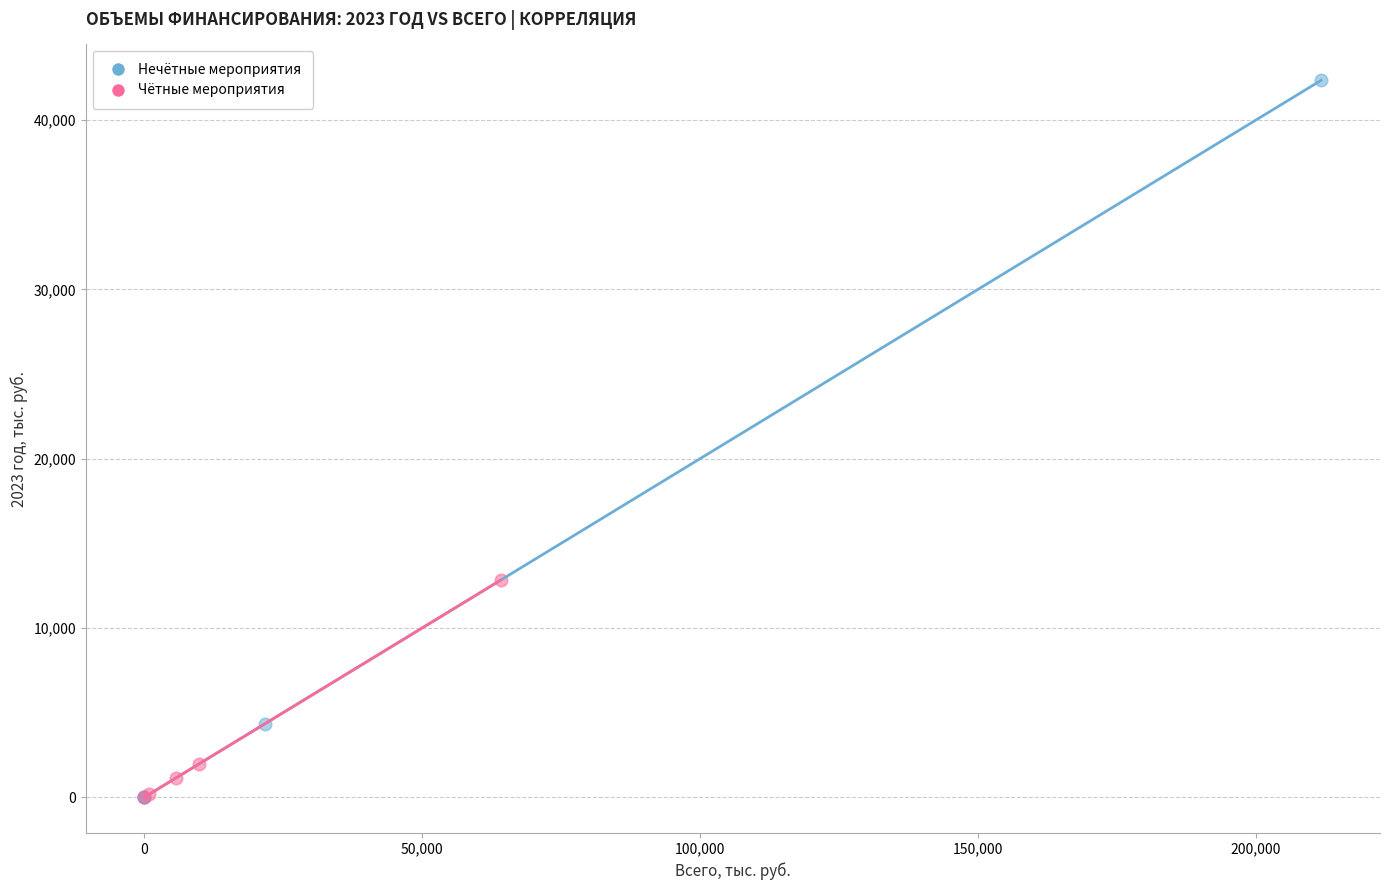

What are all the series names shown in the legend?

Нечётные мероприятия, Чётные мероприятия